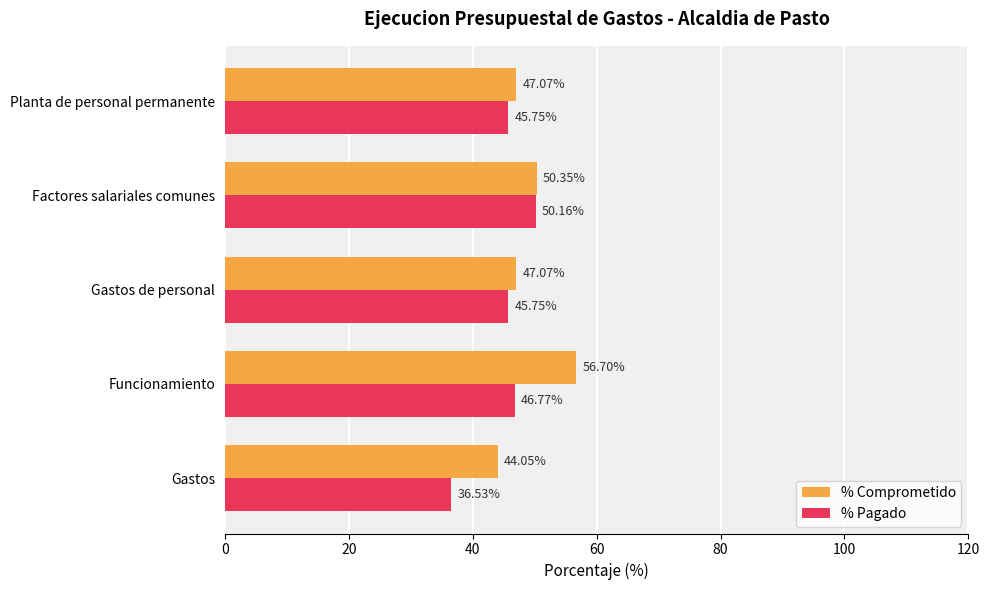

Where is % Comprometido nearest to the value 50?

Factores salariales comunes